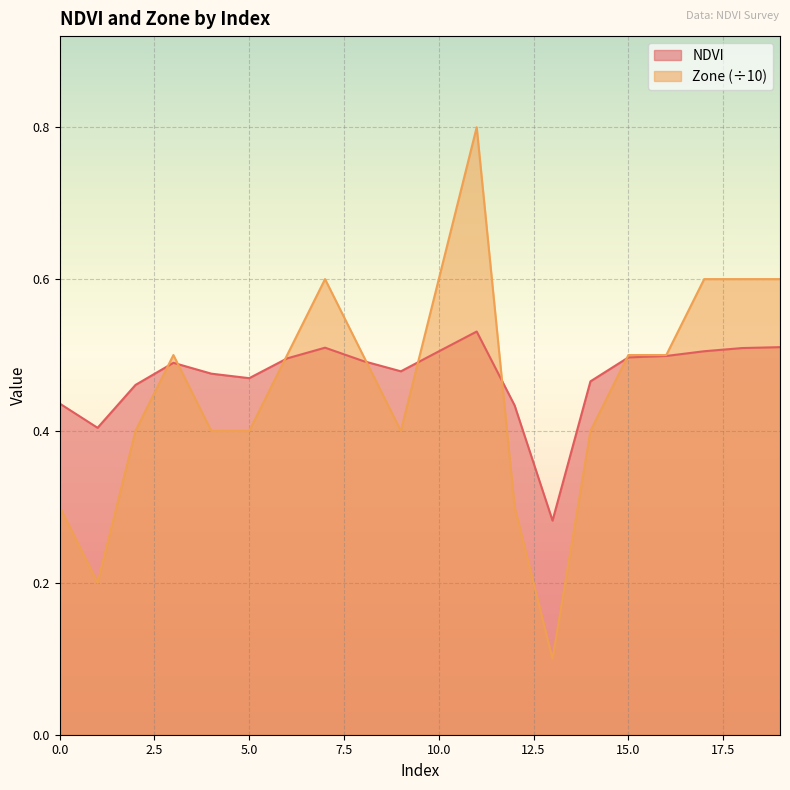

The Zone series shows 0.1 at 13. True or false?

True